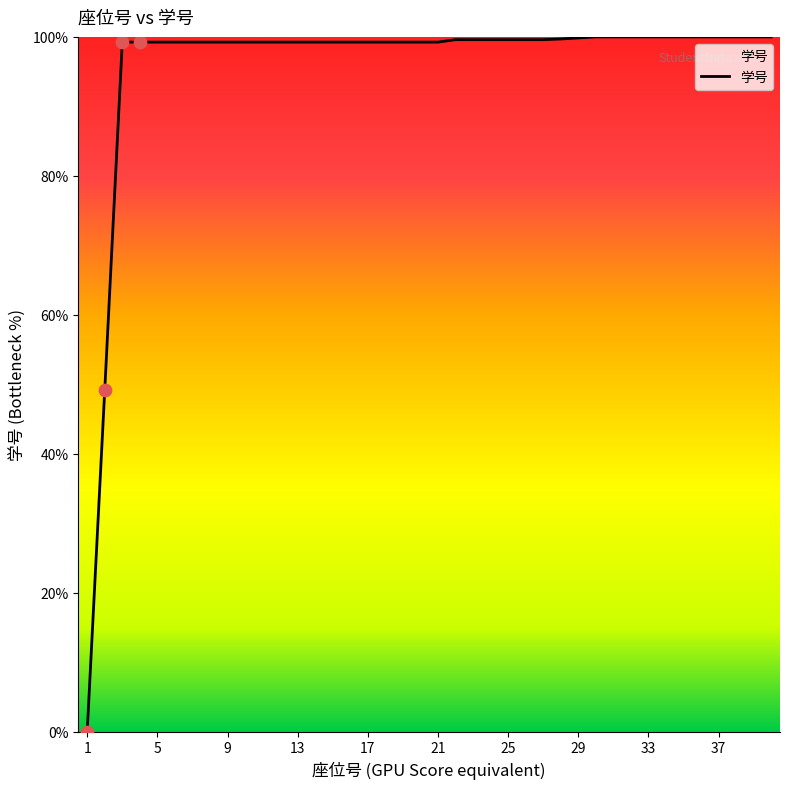

What is the difference between the maximum and minimum values?

100.0